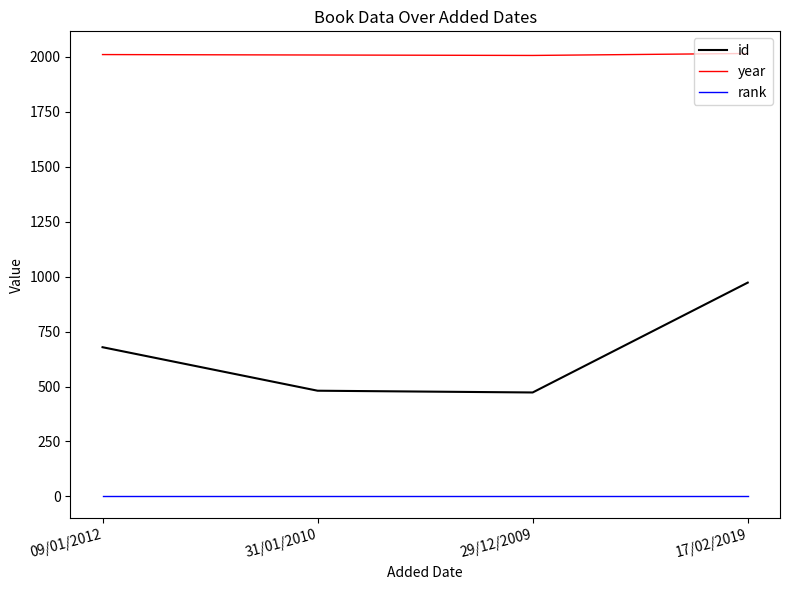

Which series has the widest spread of values?

id